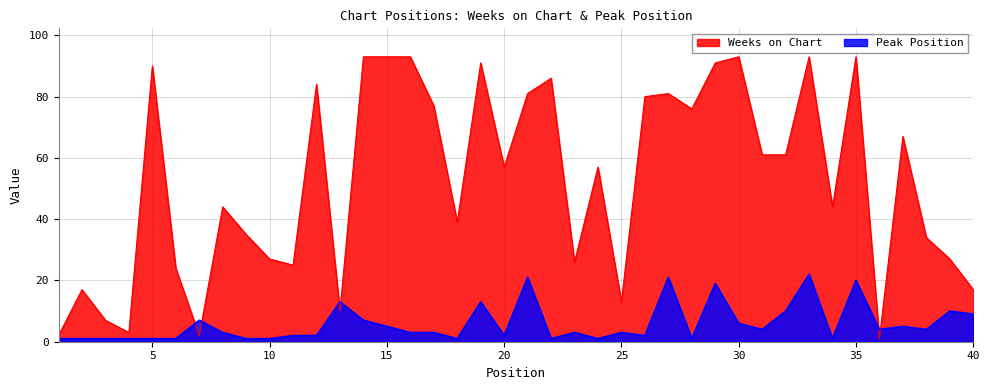

What is the average value of the Peak Position series?

6